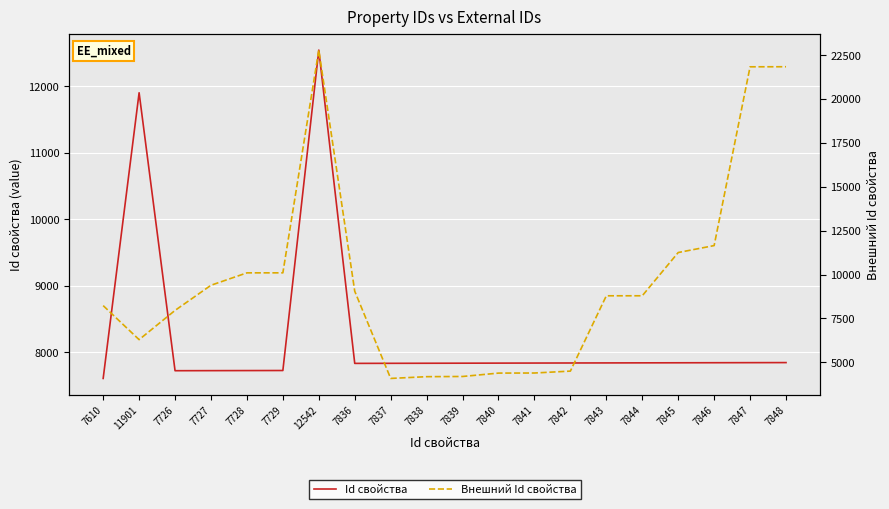

Which series has the widest spread of values?

Внешний Id свойства